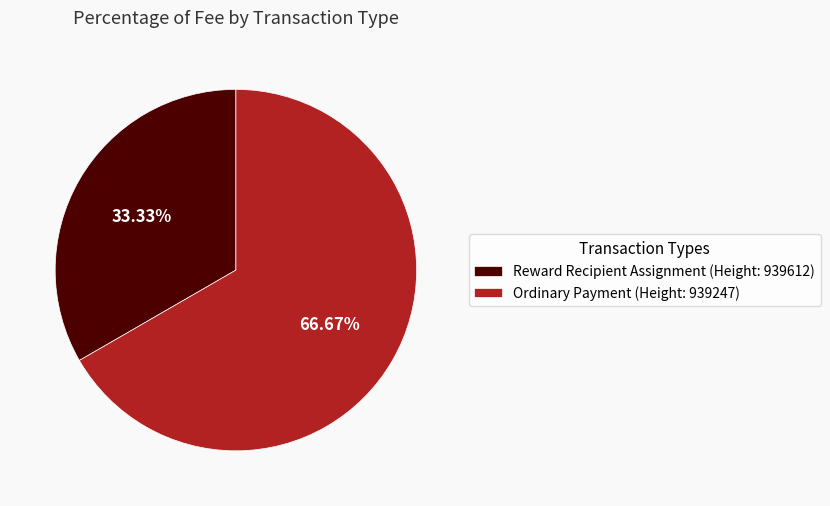

Combined, do Ordinary Payment (Height: 939247) and Reward Recipient Assignment (Height: 939612) account for over 50%?

Yes